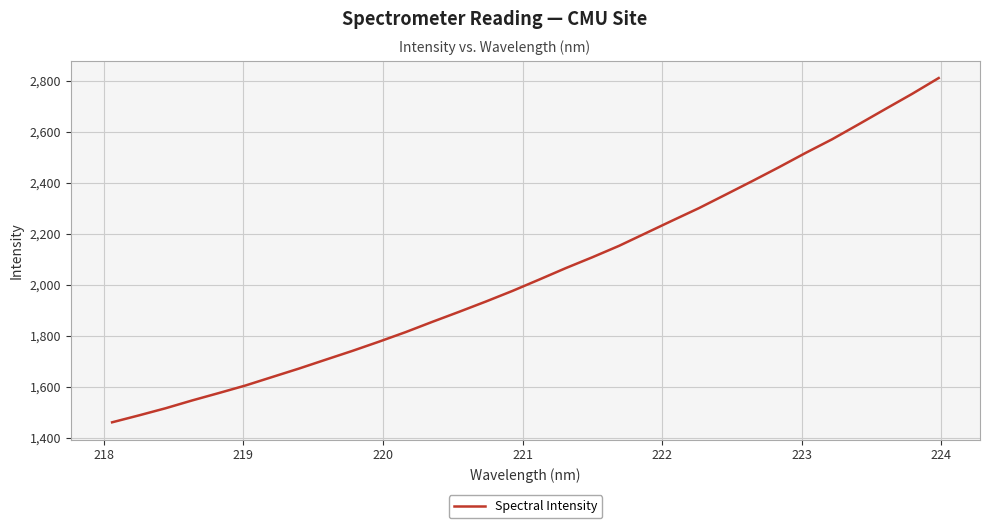

What is the smallest value displayed?

1459.7